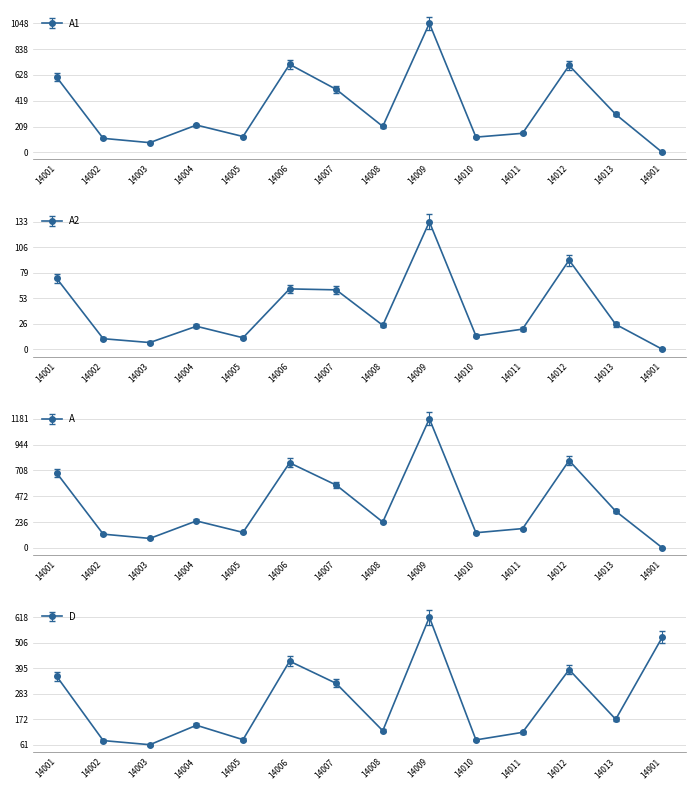

What is the difference between the second highest and second lowest values in the A1 series?

636.0